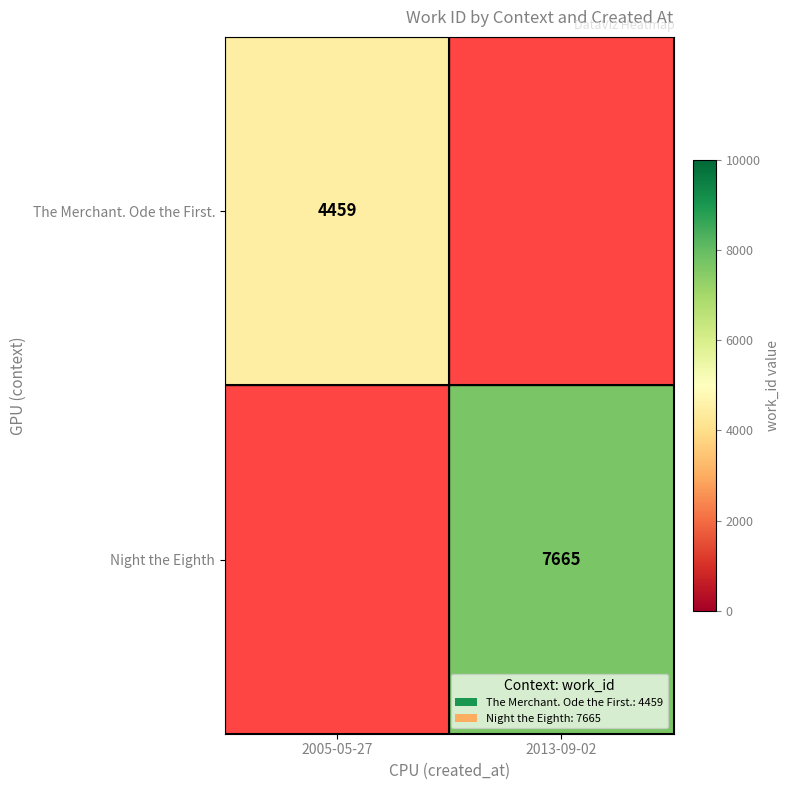

The value of The Merchant. Ode the First. at 2005-05-27 is 4459. True or false?

True